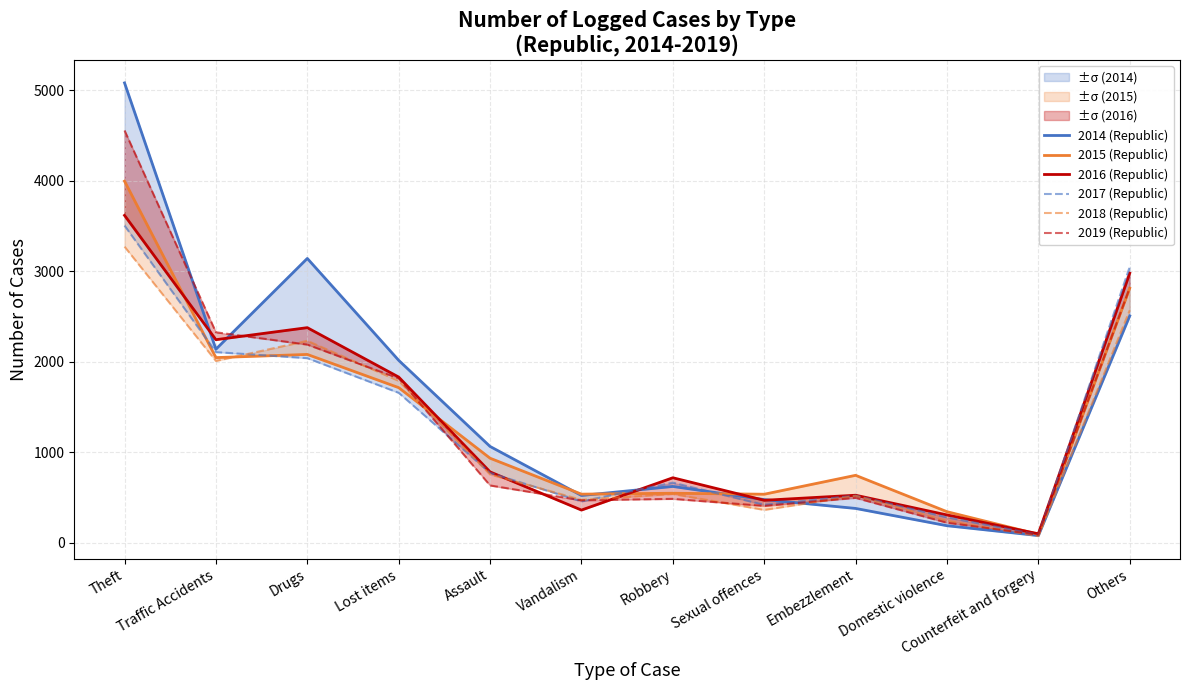

Where does the 2014 (Republic) series first go above 1062?

Theft